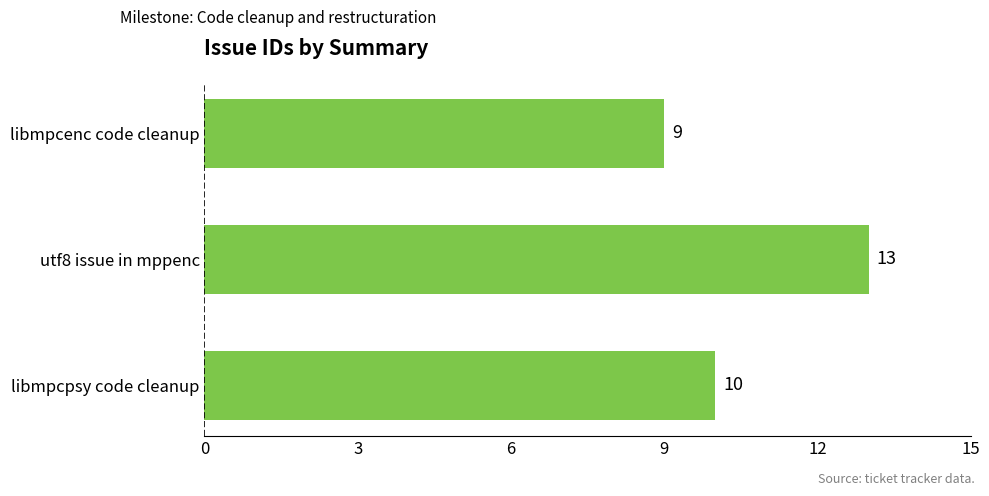

Does the chart contain stacked bars?

No